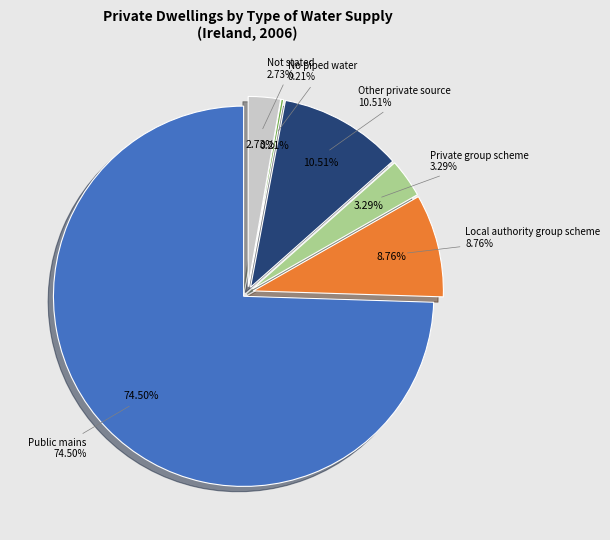

Is there a majority slice in this chart?

Yes